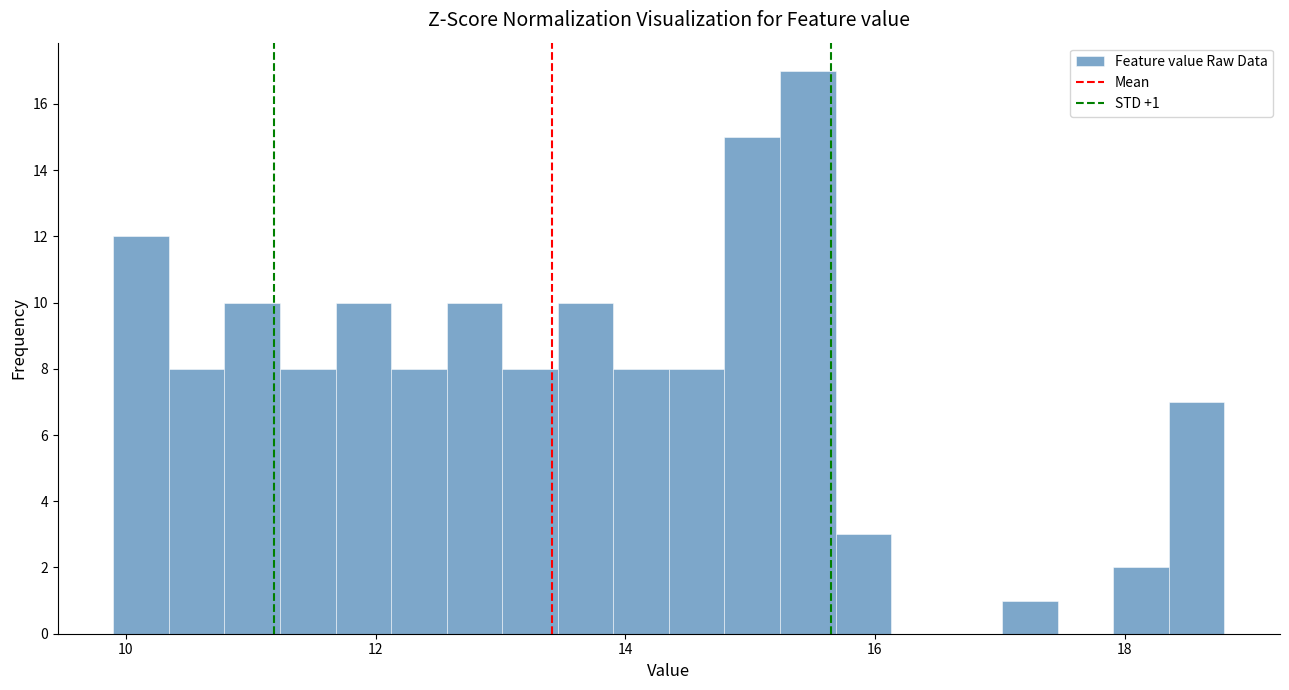

Around what value on the x-axis is the tallest bar? Give the approximate position of its centre, as read against the axis.

15.4